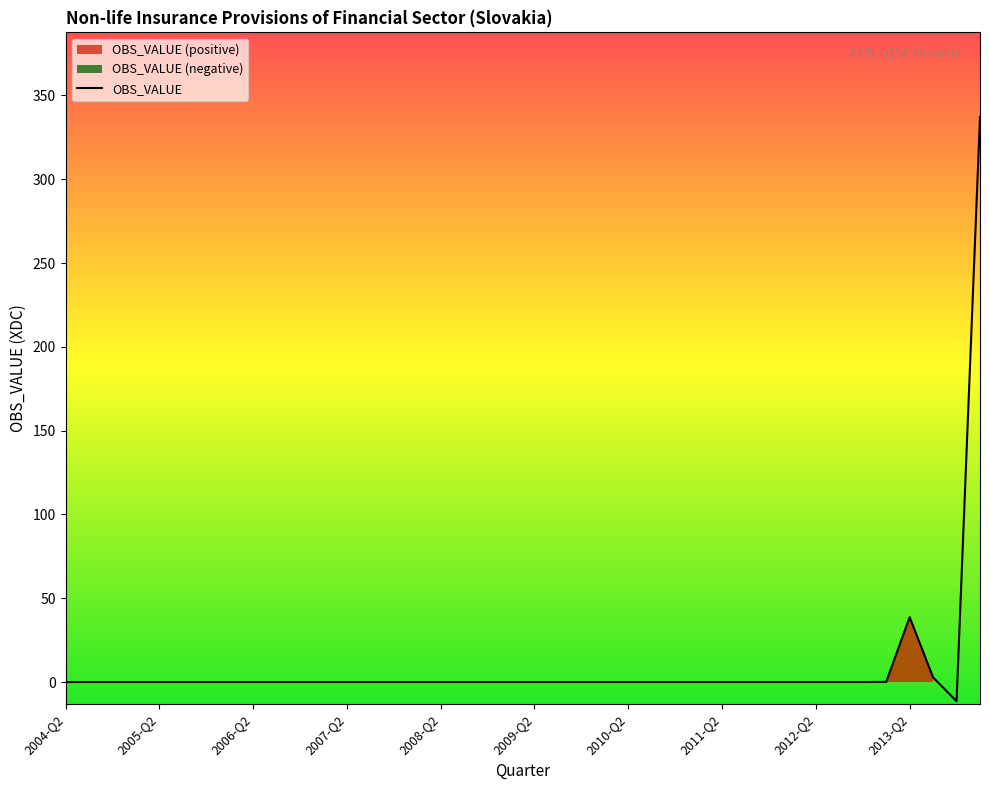

How many values exceed 0?

18